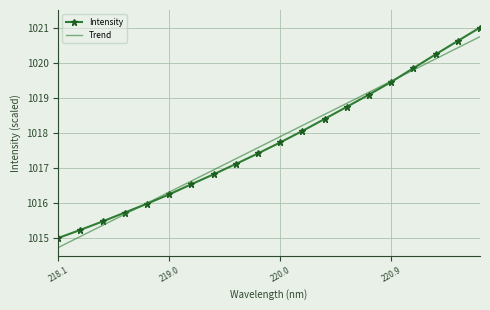

Reading left to right, what are all the values shown in this chart?

Intensity: 1015.0	1015.2	1015.5	1015.7	1016.0	1016.2	1016.5	1016.8	1017.1	1017.4	1017.7	1018.1	1018.4	1018.7	1019.1	1019.5	1019.8	1020.2	1020.6	1021.0
Trend: 1014.7	1015.0	1015.4	1015.7	1016.0	1016.3	1016.6	1016.9	1017.3	1017.6	1017.9	1018.2	1018.5	1018.8	1019.2	1019.5	1019.8	1020.1	1020.4	1020.7